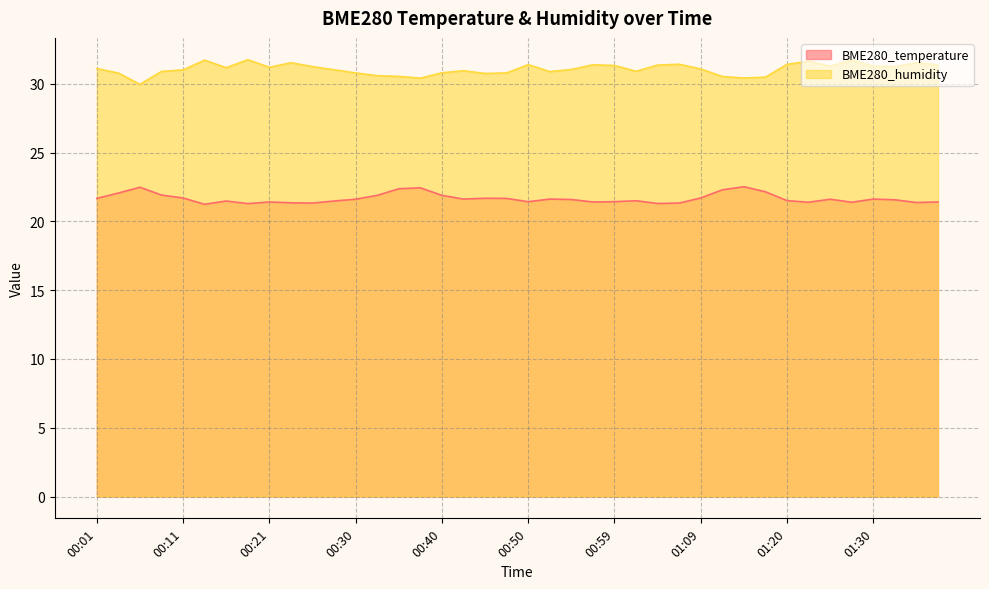

What is the spread (max minus min) of values at 00:47?

9.1